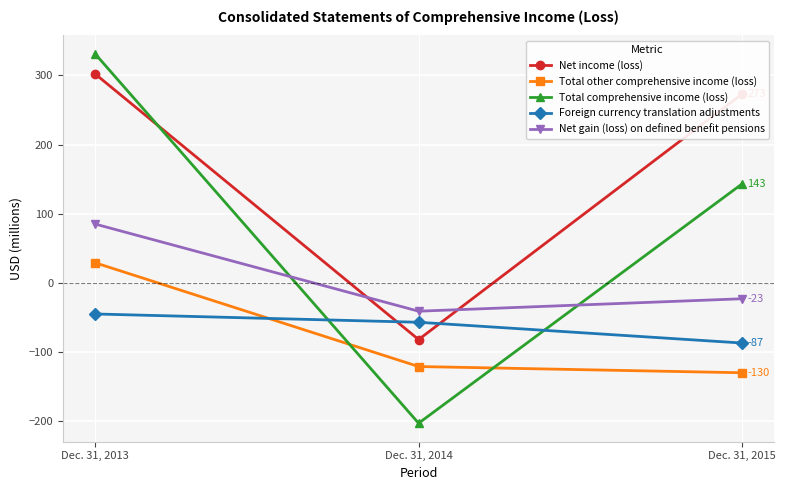

True or false: Net income (loss) has a value of 531 at Dec. 31, 2013.

False